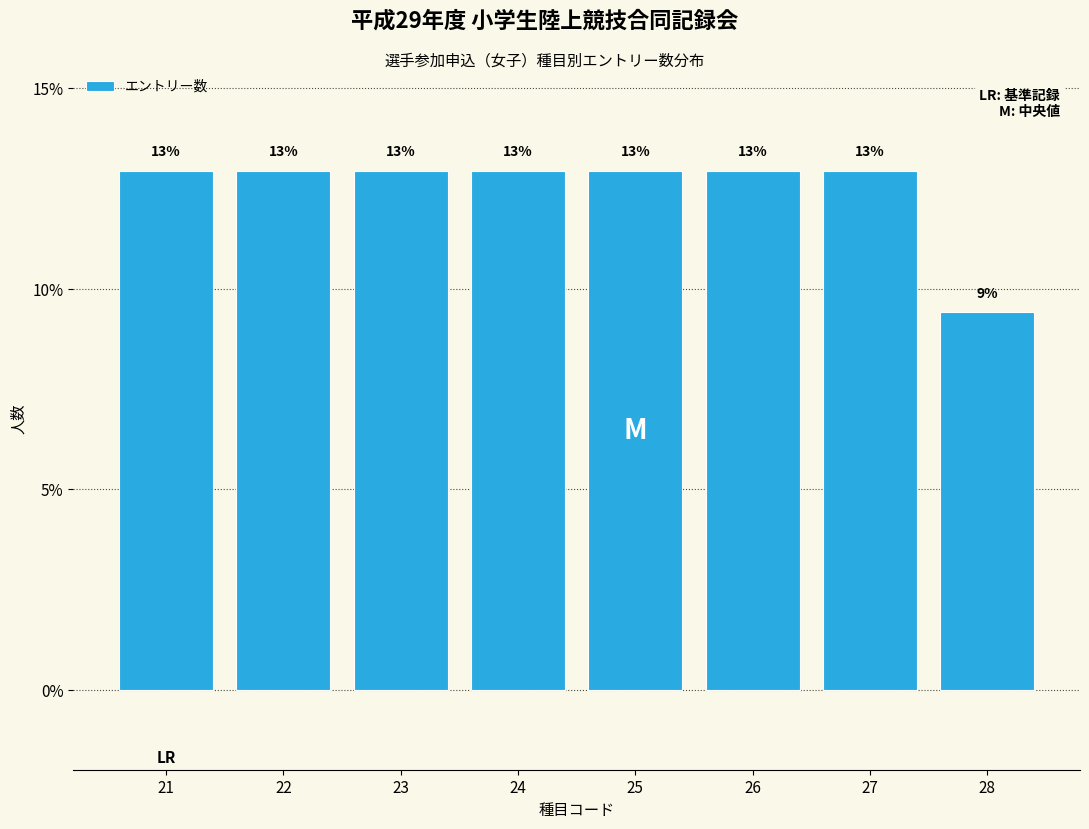

Between 28 and 21, which is larger?

21